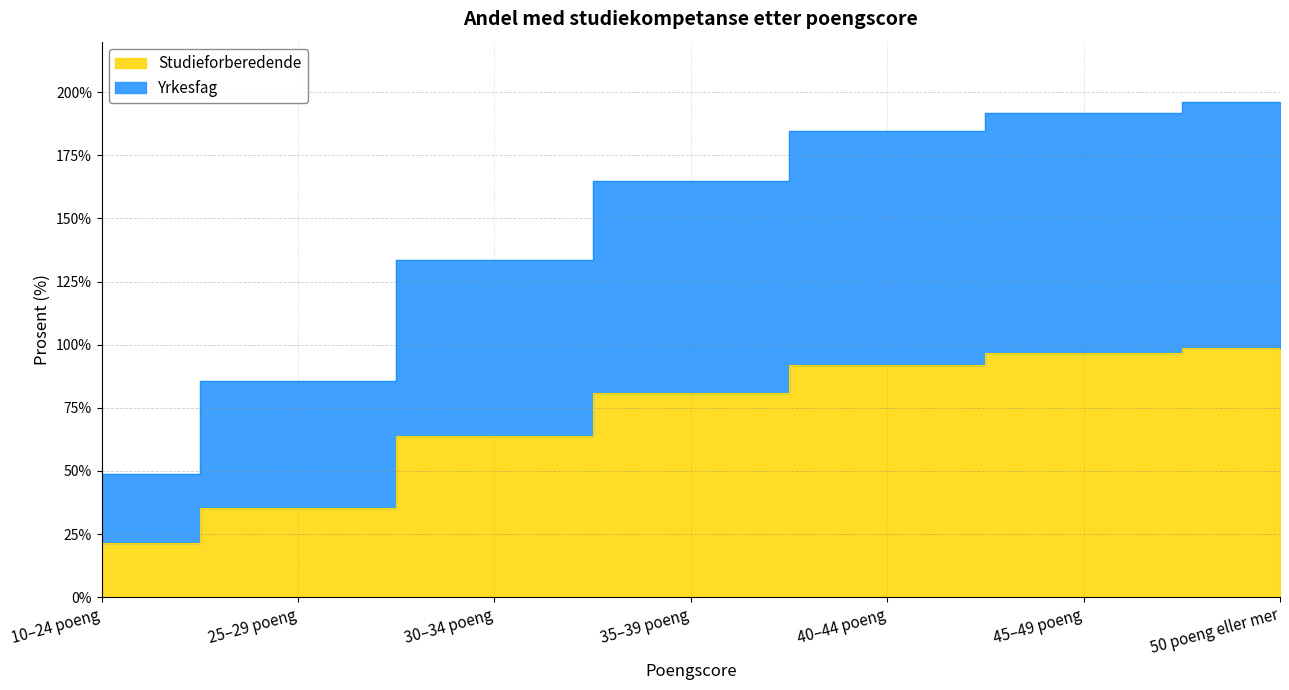

Where does the Yrkesfag series first go above 164?

35–39 poeng